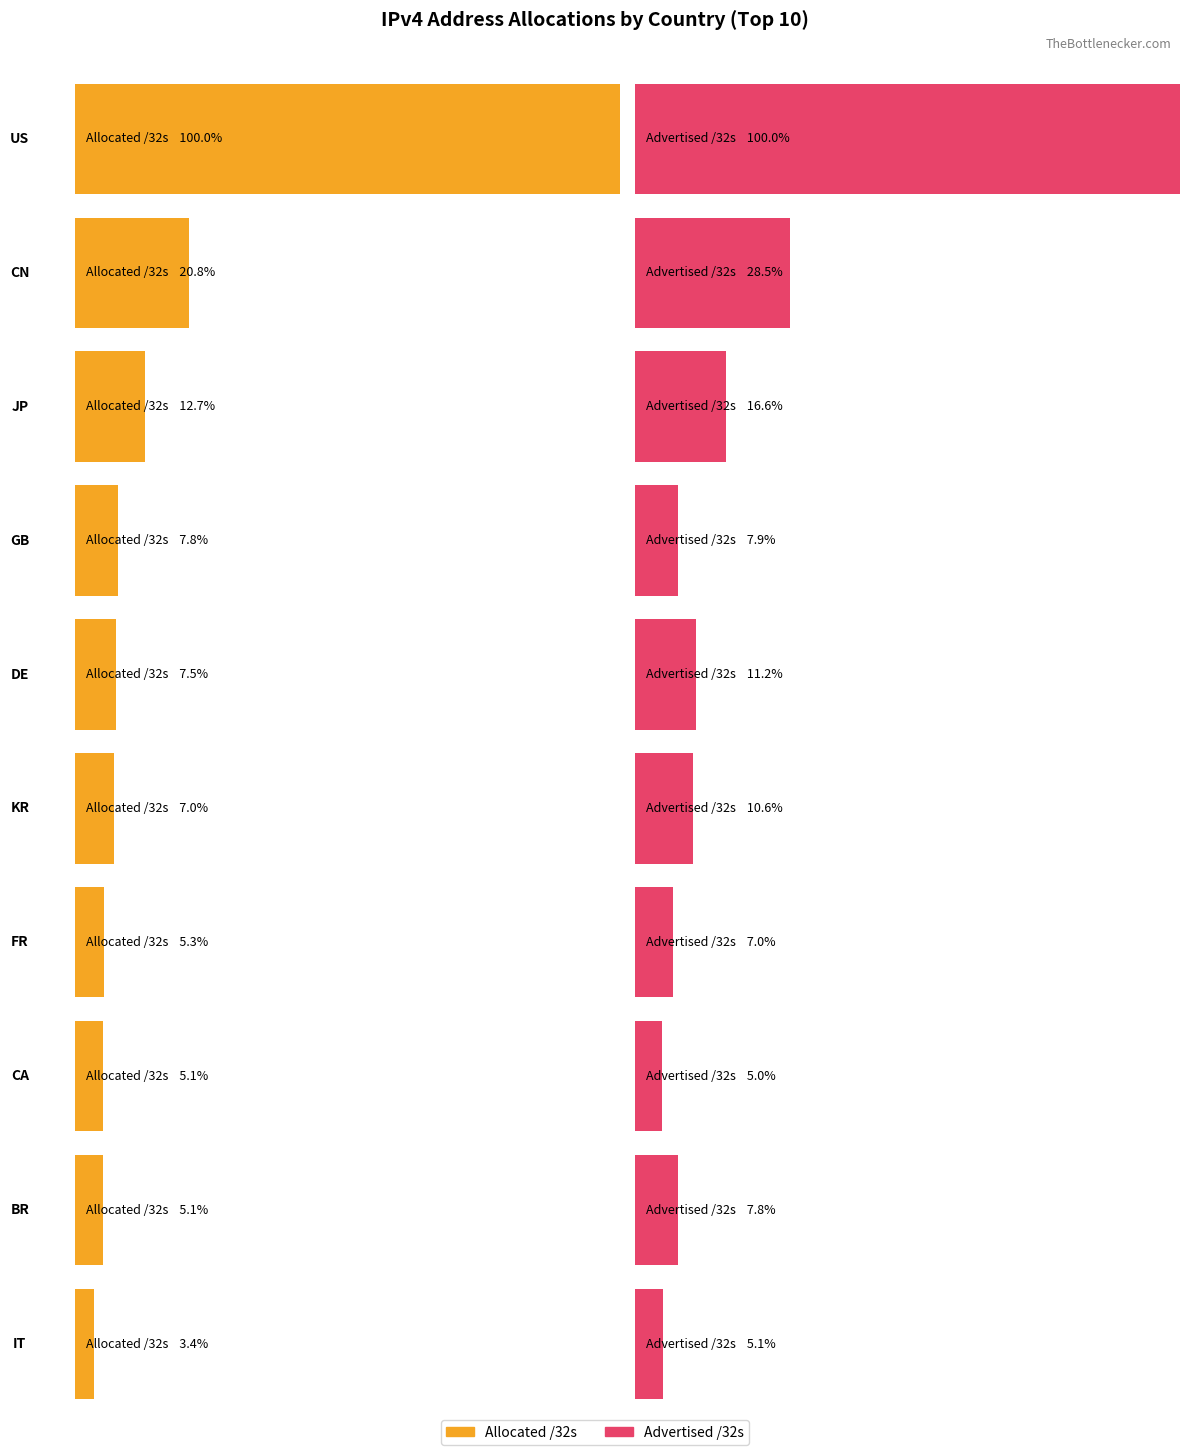

Reading left to right, what are all the values shown in this chart?

Allocated /32s: US=1593449728	CN=331746816	JP=202609408	GB=123703080	DE=119050768	KR=112318720	FR=84072240	CA=81573632	BR=80969728	IT=53431360
Advertised /32s: US=997915968	CN=284183808	JP=166055360	GB=78412164	DE=112036096	KR=106109824	FR=69375488	CA=49862144	BR=78021120	IT=51391232